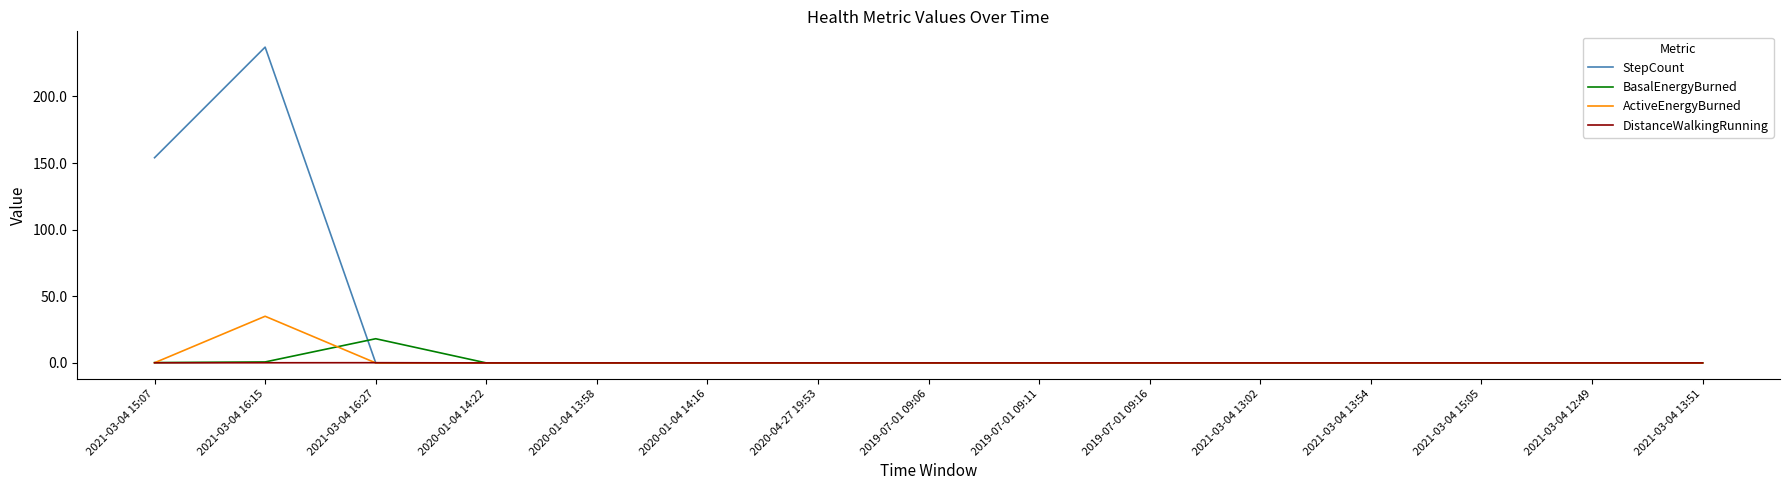

At how many categories does at least one series exceed 33?

2